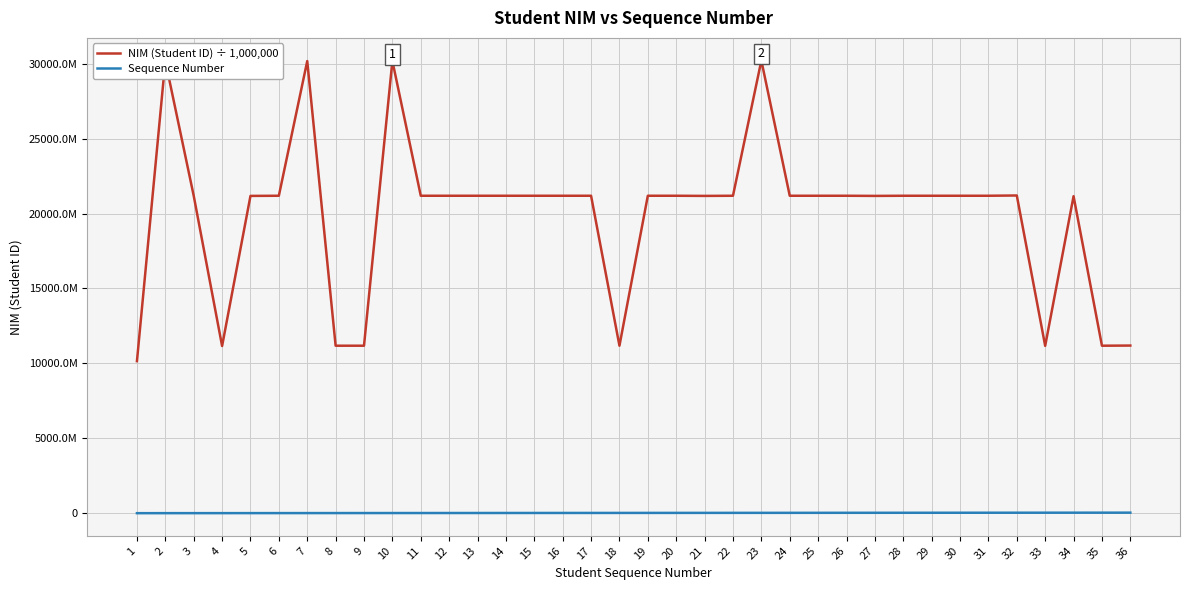

What are all the series names shown in the legend?

NIM (Student ID) ÷ 1,000,000, Sequence Number